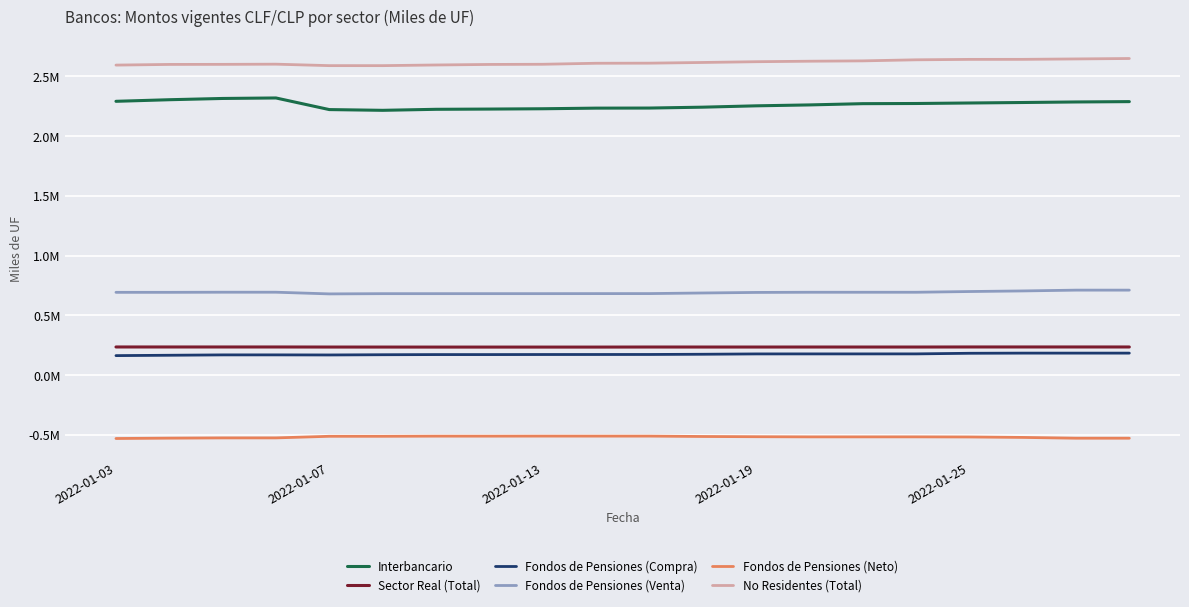

At which category does Fondos de Pensiones (Neto) reach its first local peak?

6